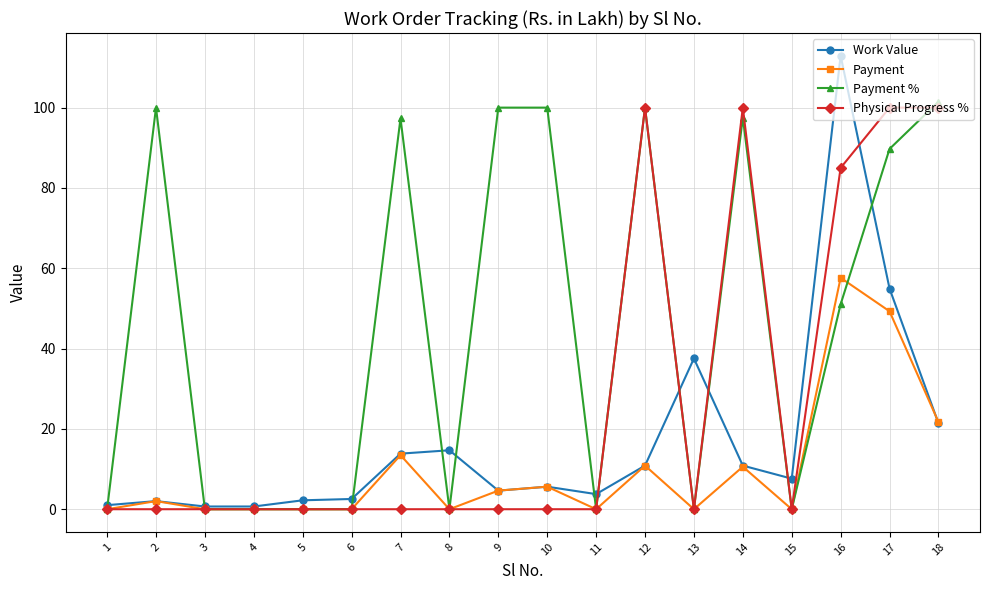

True or false: Work Value has more than 1 points higher than both neighbors.

True